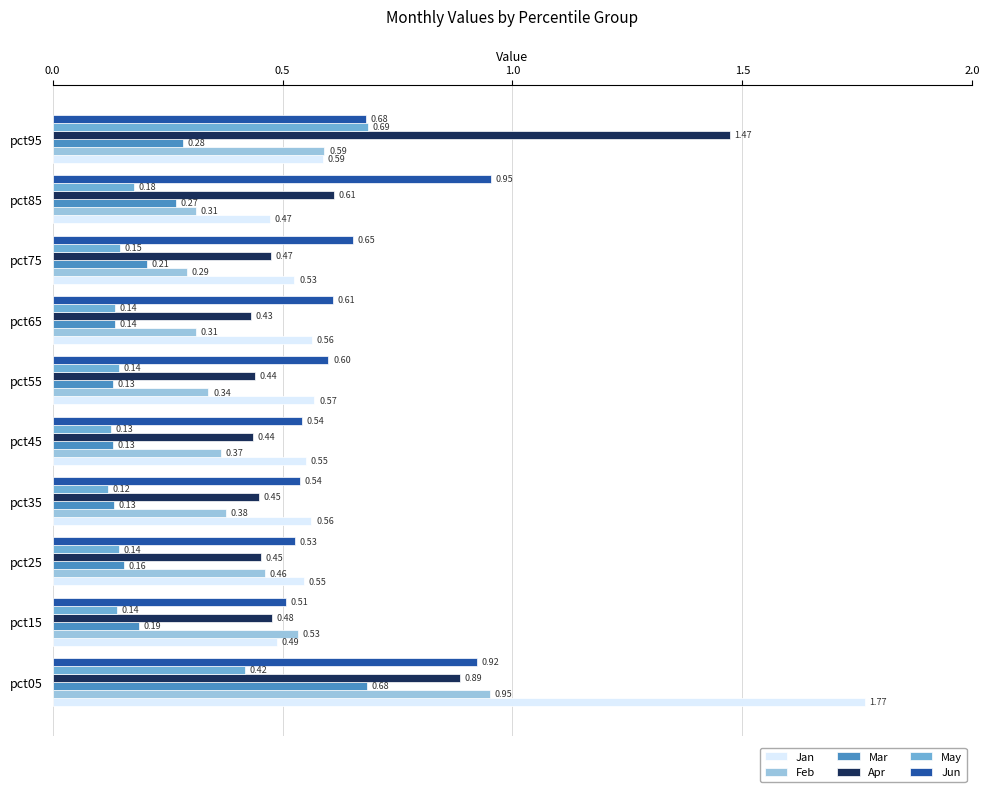

Where is Feb nearest to the value 0?

pct75